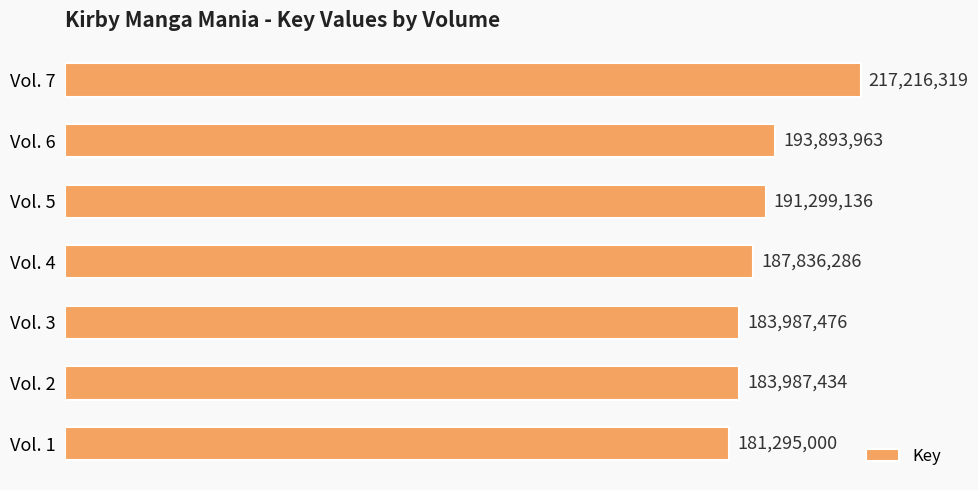

List the labels in order of value, largest first.

Vol. 7, Vol. 6, Vol. 5, Vol. 4, Vol. 3, Vol. 2, Vol. 1